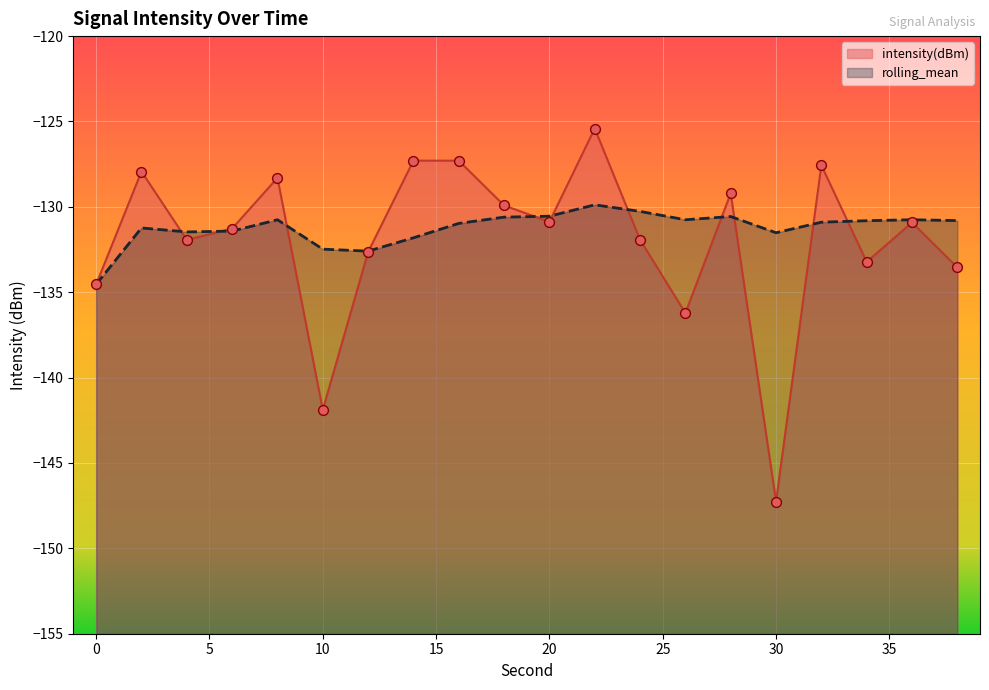

What are all the series names shown in the legend?

intensity(dBm), rolling_mean